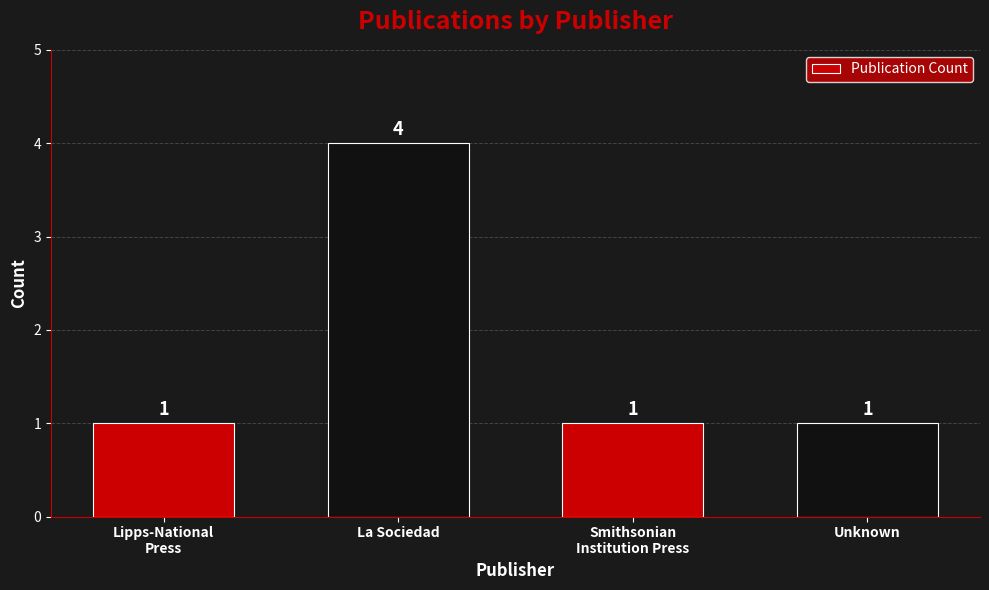

True or false: the data shows 2 at Lipps-National
Press.

False